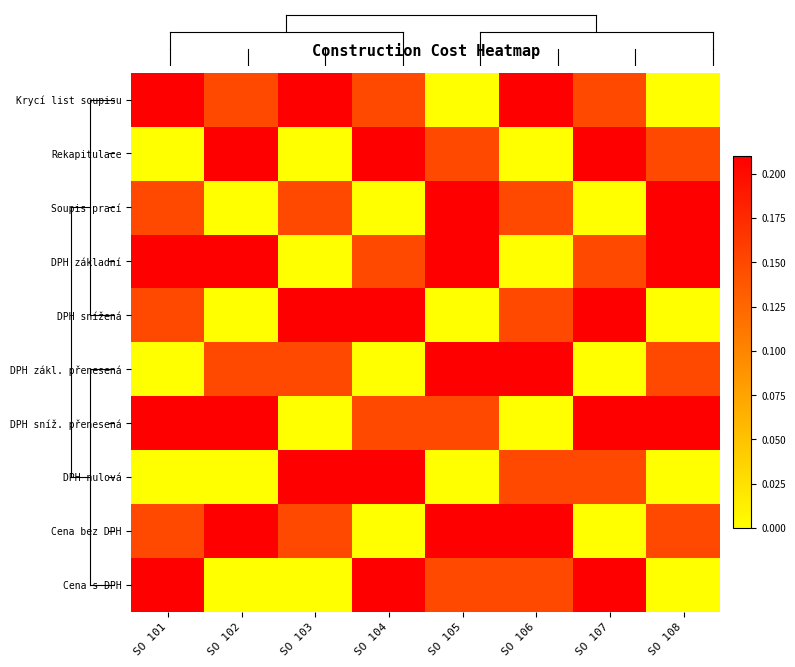

Which series has the largest range (max minus min)?

Krycí list soupisu